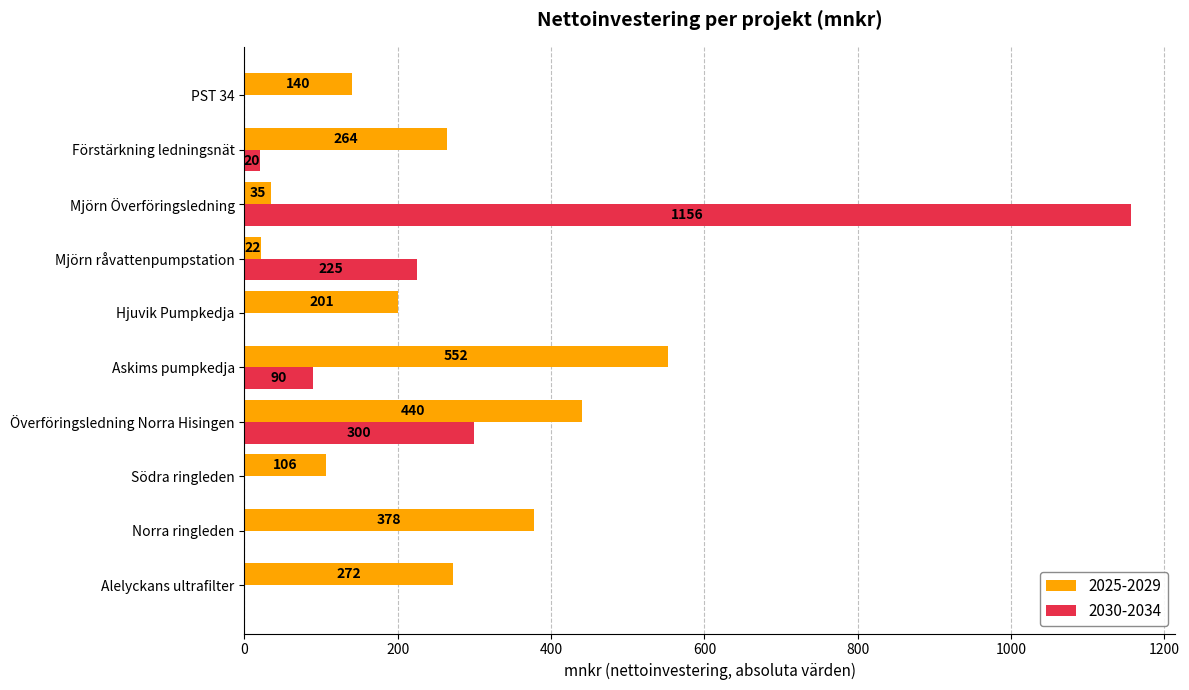

What is the greatest value displayed?

1156.5